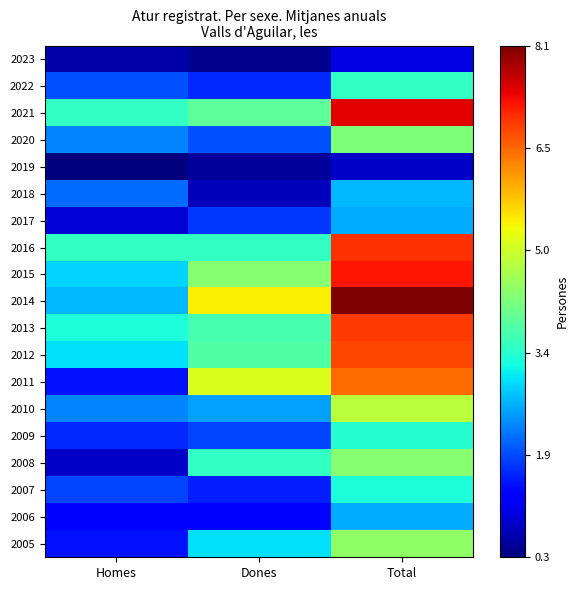

What is the total value across all series at Total?

87.5